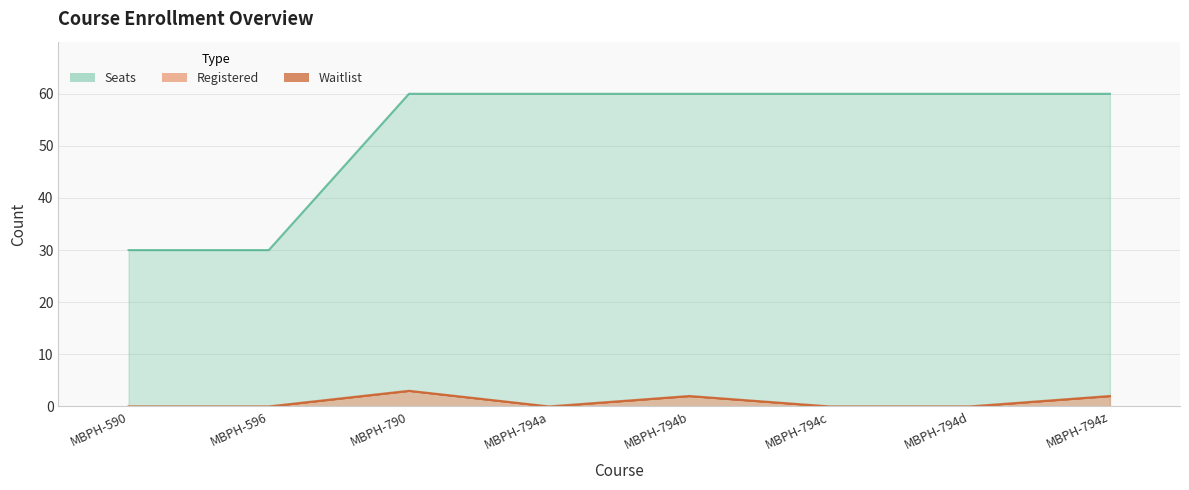

The Seats series shows 81 at MBPH-794a. True or false?

False